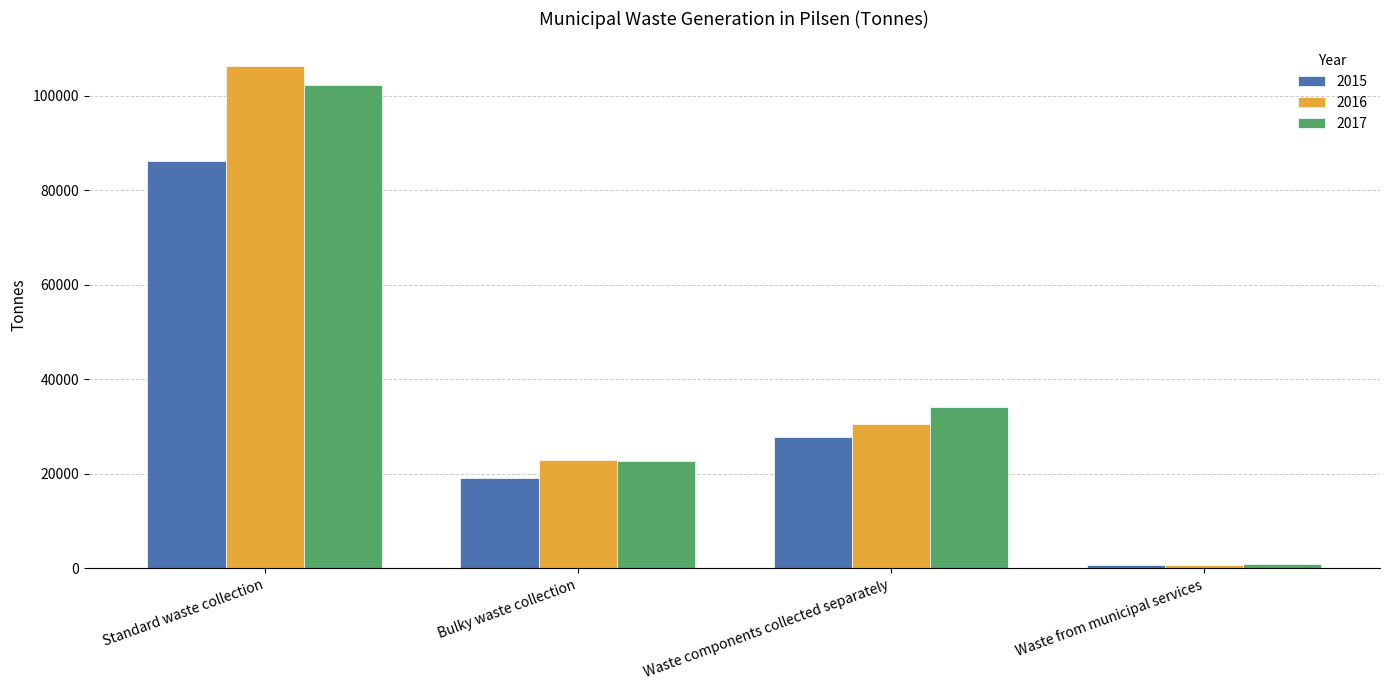

Reading left to right, transcribe all the data shown in this chart.

2015: Standard waste collection=86209.9	Bulky waste collection=19118.9	Waste components collected separately=27895.2	Waste from municipal services=670.3
2016: Standard waste collection=106164.8	Bulky waste collection=22933.3	Waste components collected separately=30520.8	Waste from municipal services=678.9
2017: Standard waste collection=102287.6	Bulky waste collection=22639.7	Waste components collected separately=34061.0	Waste from municipal services=855.1